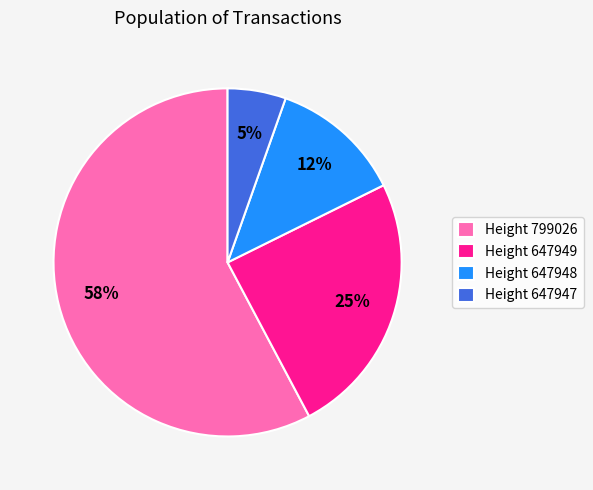

What percentage is the Height 799026 slice, to the nearest percent?

58%